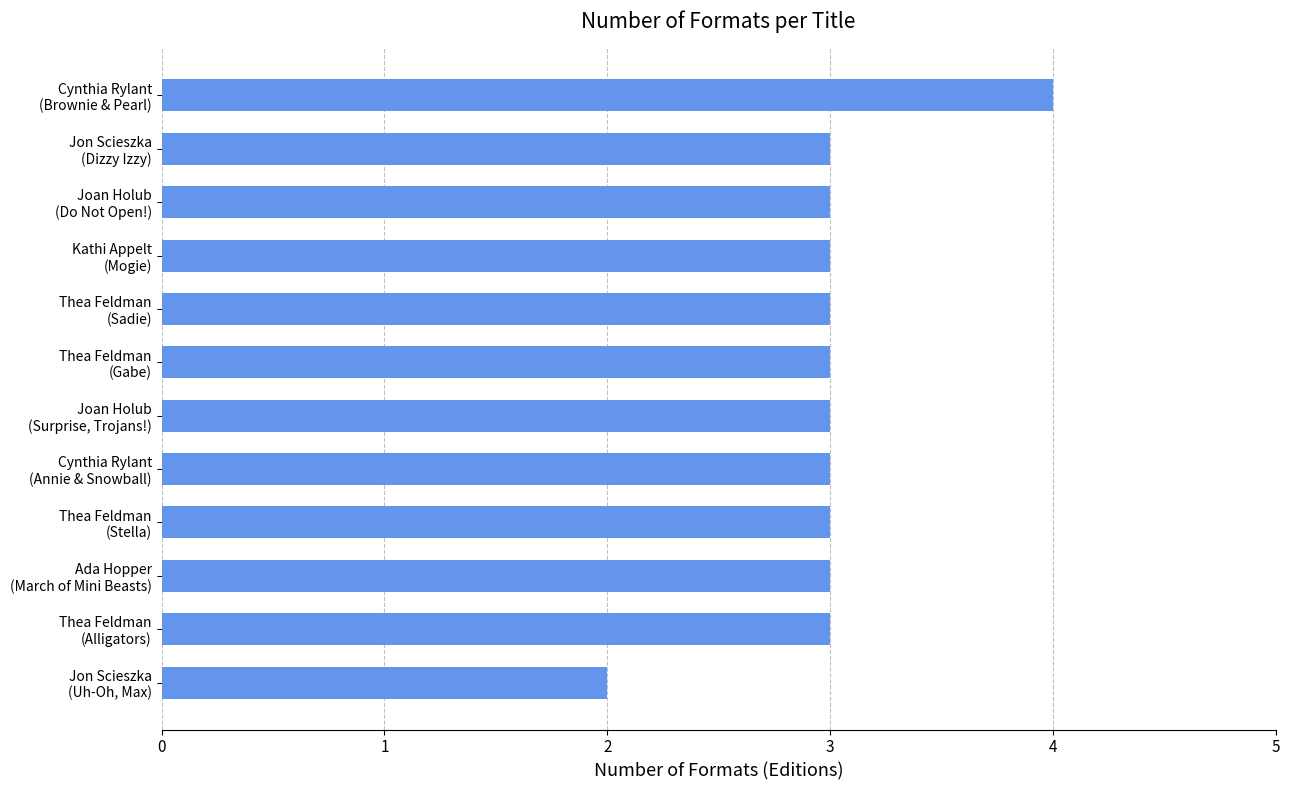

What is the maximum value shown in the chart?

4